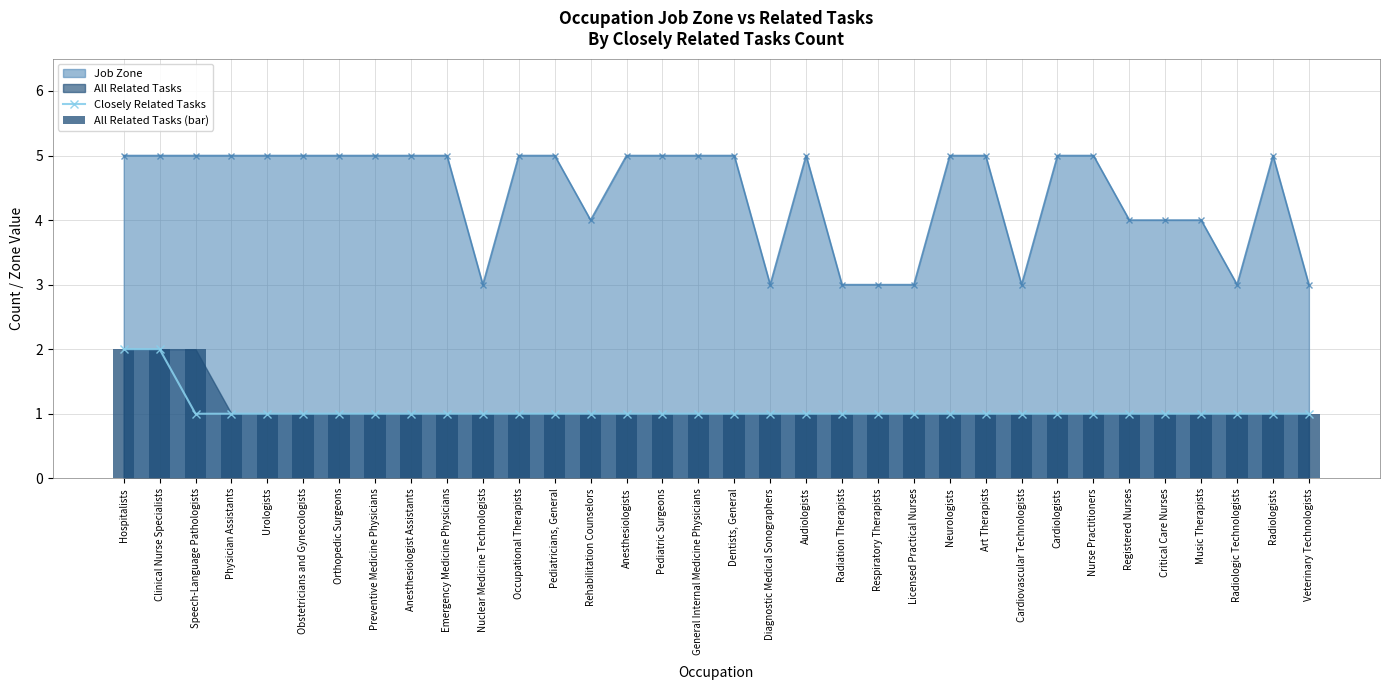

Which series has the largest total across all categories?

All Related Tasks (bar)